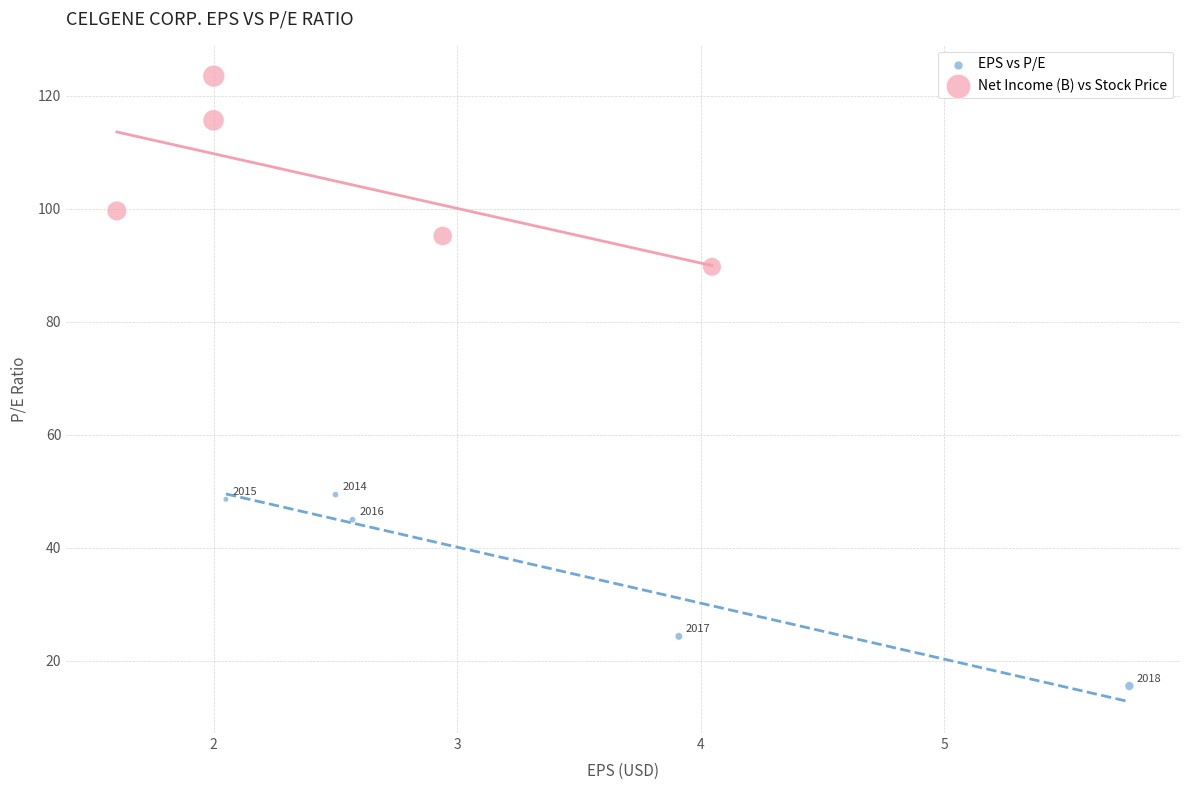

What are all the series names shown in the legend?

EPS vs P/E, Net Income (B) vs Stock Price